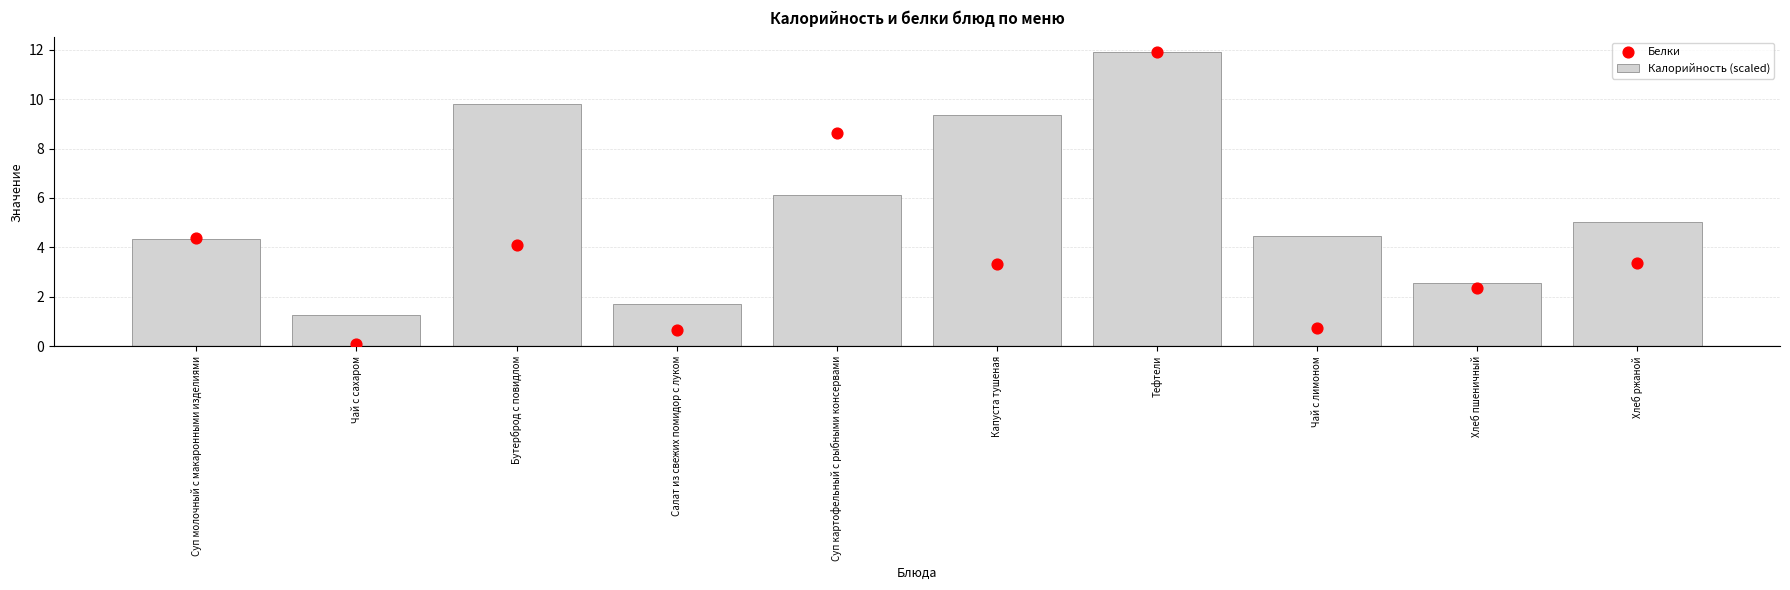

At which category is the sum across all series the highest?

Тефтели